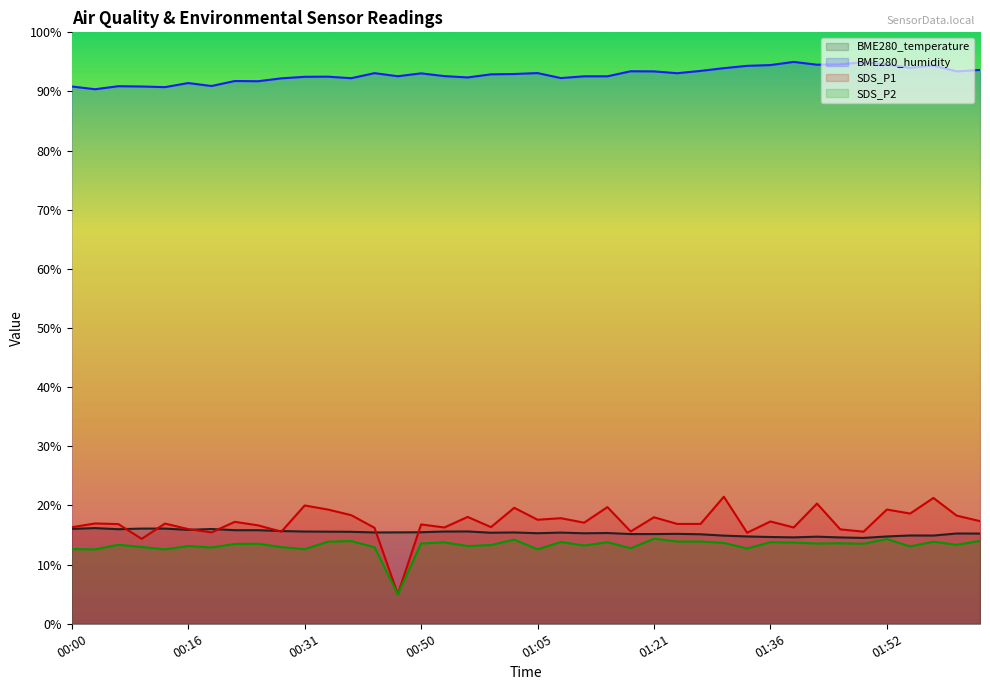

What is the sum of the BME280_temperature values at 01:02 and 00:28?

31.1